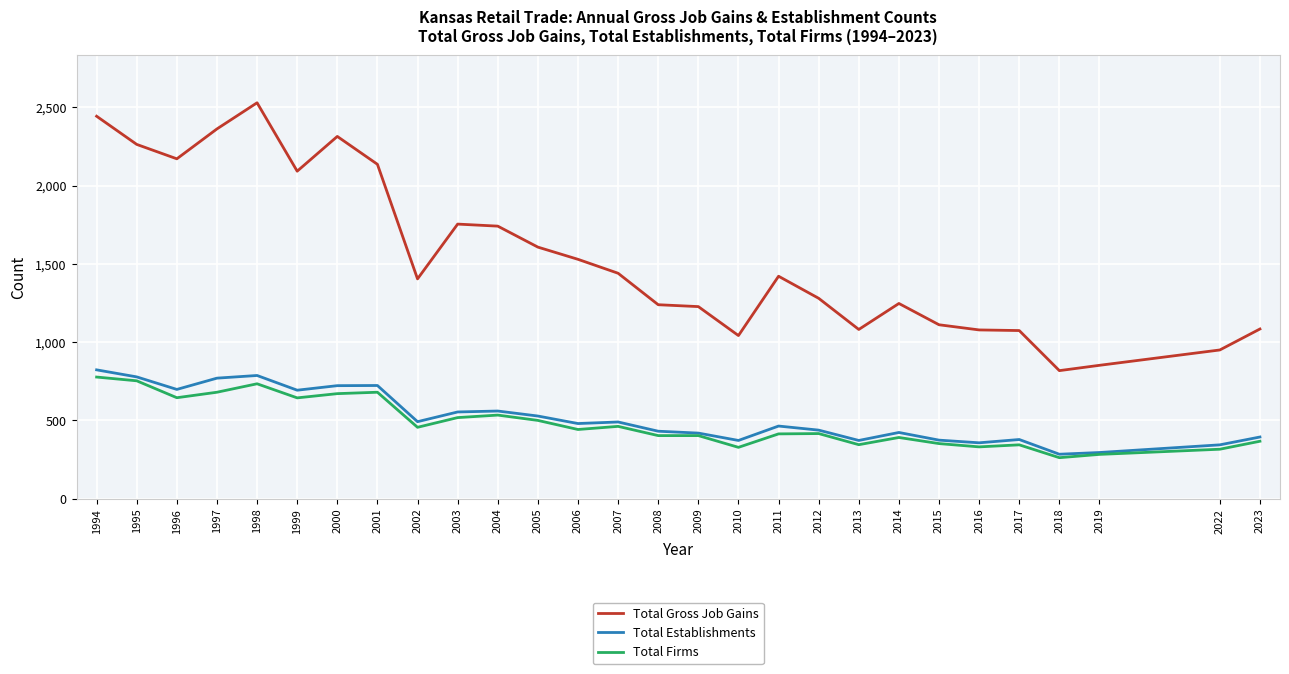

What is the difference between the second highest and second lowest values in the Total Gross Job Gains series?

1591